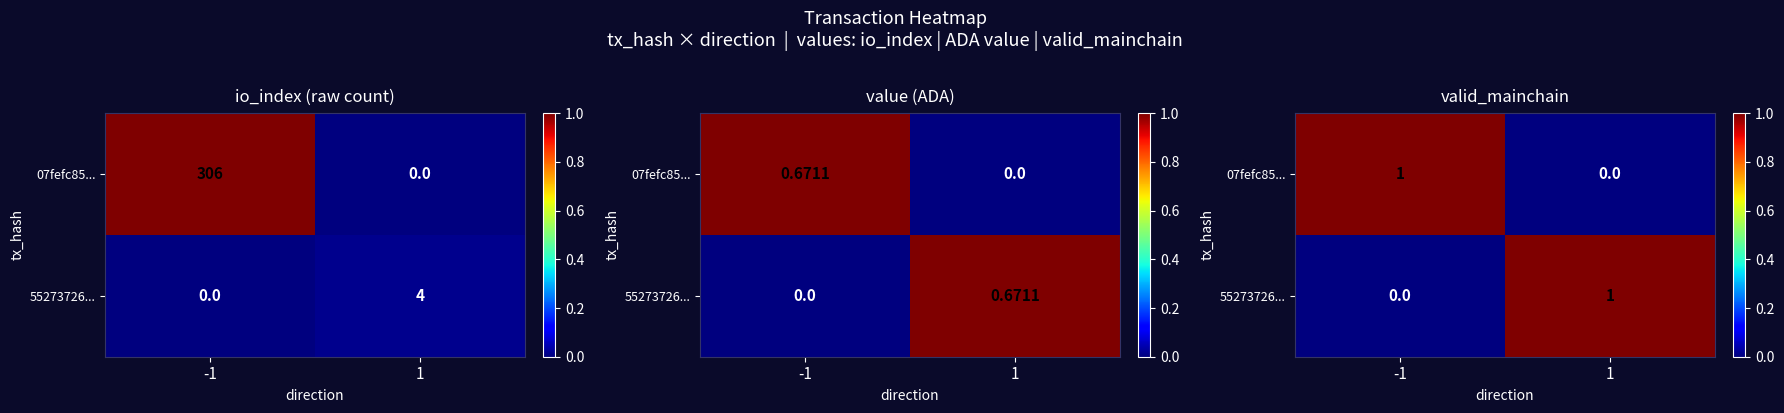

The value of 55273726... at 1 is 0. True or false?

False